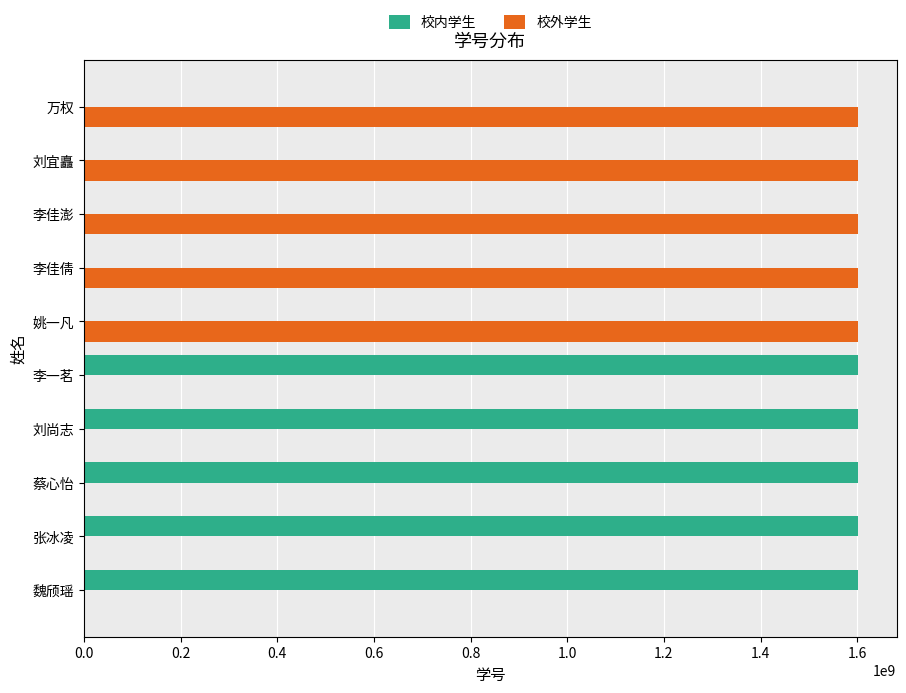

Is it true that 校内学生 equals 1601212757 at 李一茗?

True